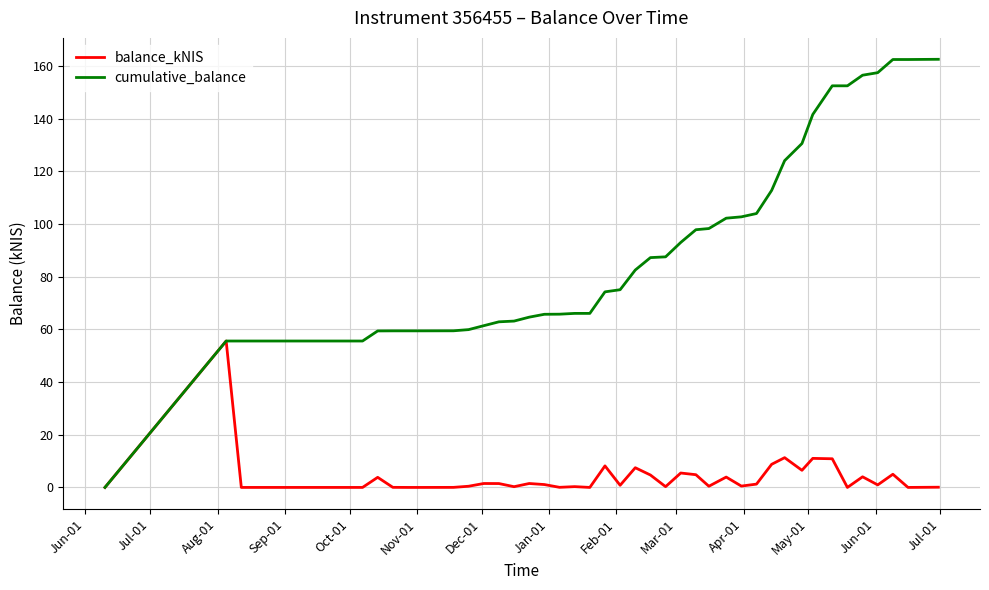

Which series has the largest total across all categories?

cumulative_balance